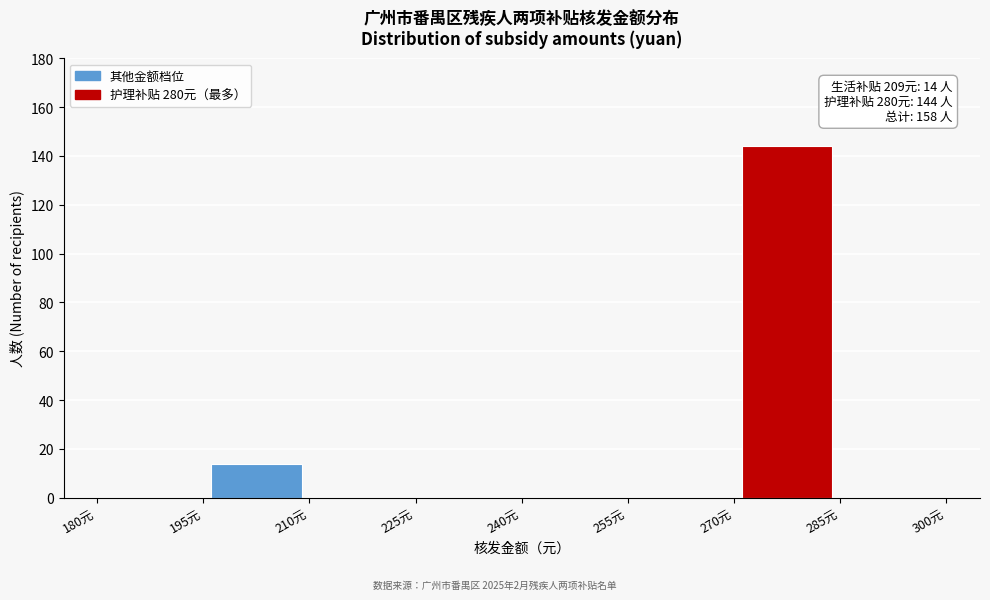

Over which range of the x-axis is the bar tallest?

270 to 285